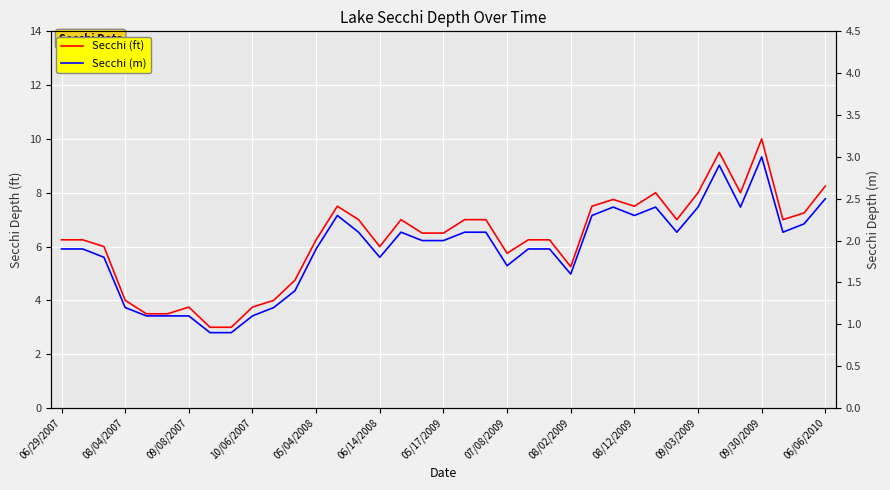

What is the sum of the Secchi (m) values at 22 and 32?

4.3